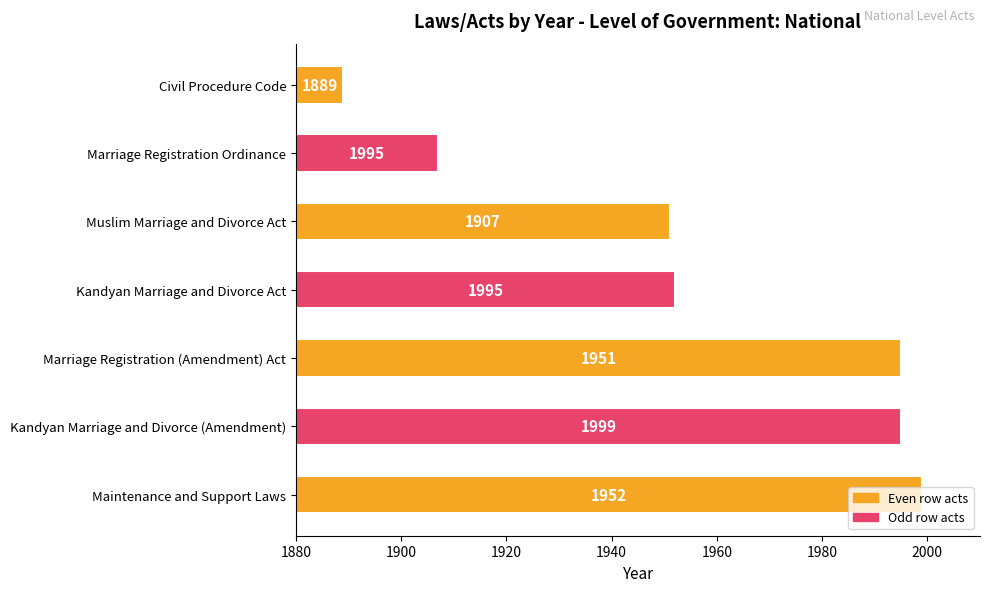

List the labels in order of value, largest first.

Maintenance and Support Laws, Marriage Registration (Amendment) Act, Kandyan Marriage and Divorce (Amendment), Kandyan Marriage and Divorce Act, Muslim Marriage and Divorce Act, Marriage Registration Ordinance, Civil Procedure Code